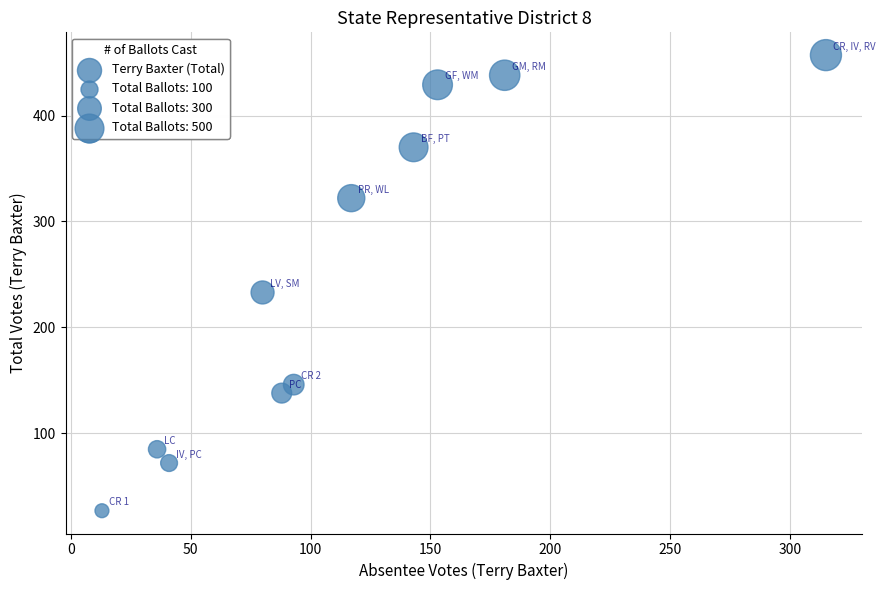

What is the range of Y values (max minus min)?

430